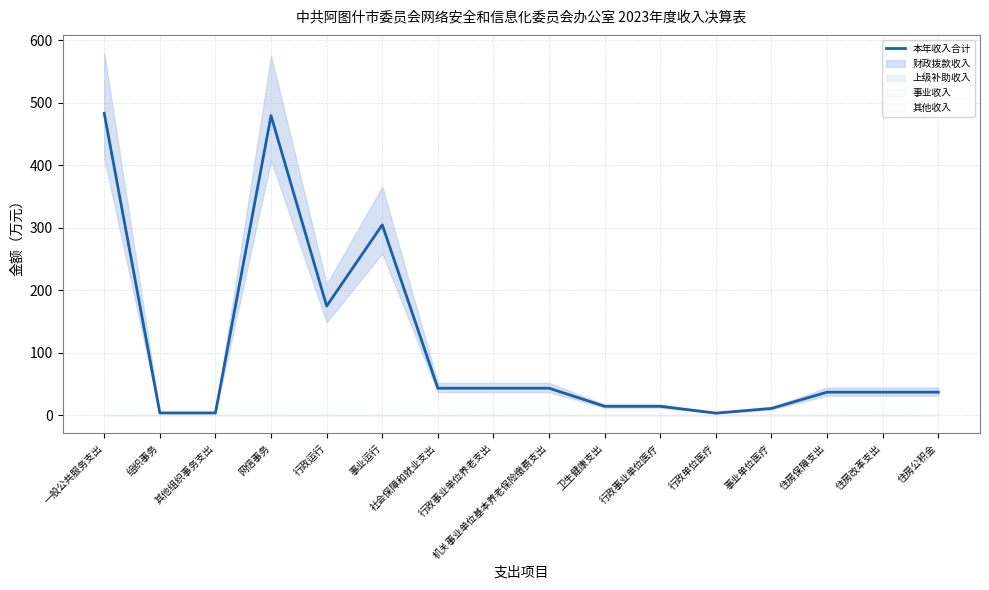

The value at 住房改革支出 is 61.8. True or false?

False